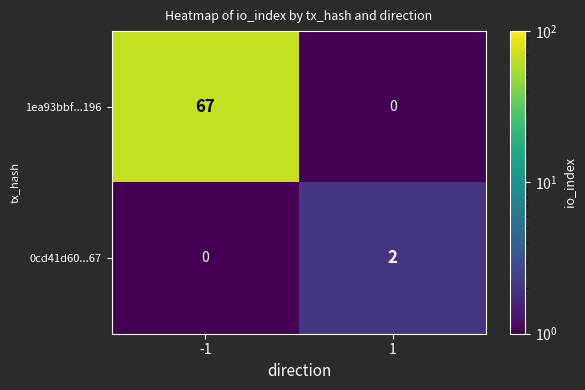

What is the greatest value displayed?

67